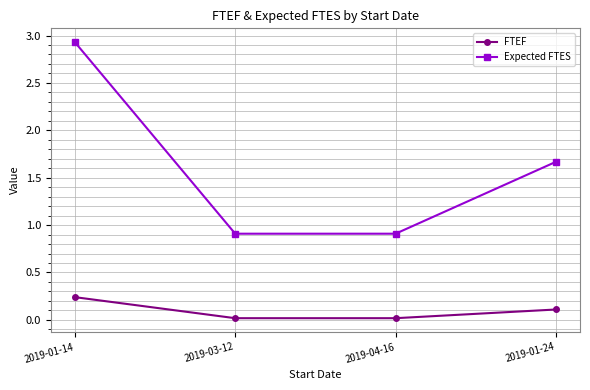

True or false: Expected FTES has more than 1 interior local peaks.

False